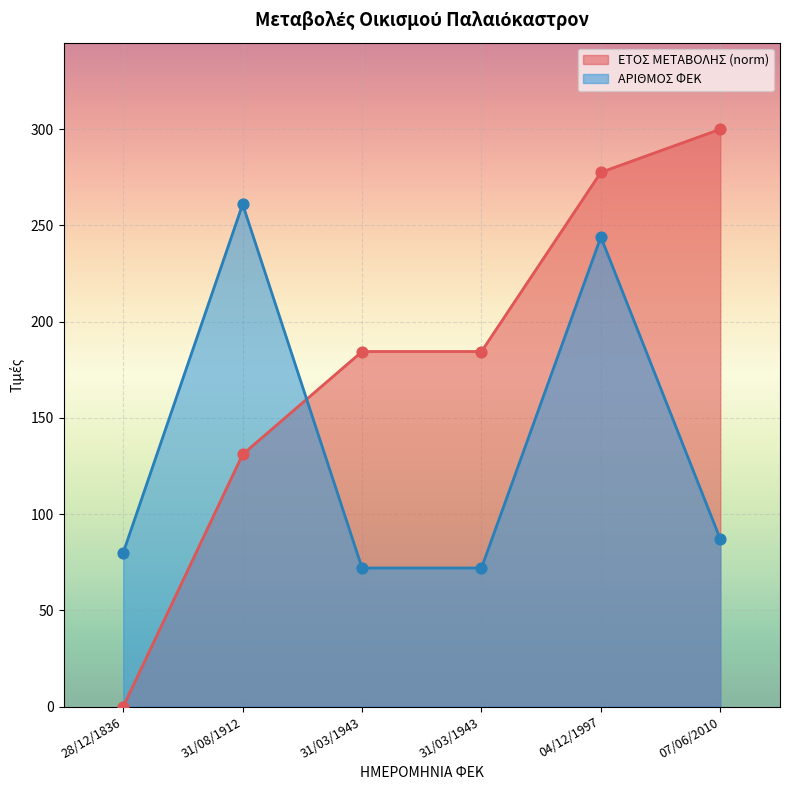

Which series has the largest Y range (max minus min)?

ΕΤΟΣ ΜΕΤΑΒΟΛΗΣ